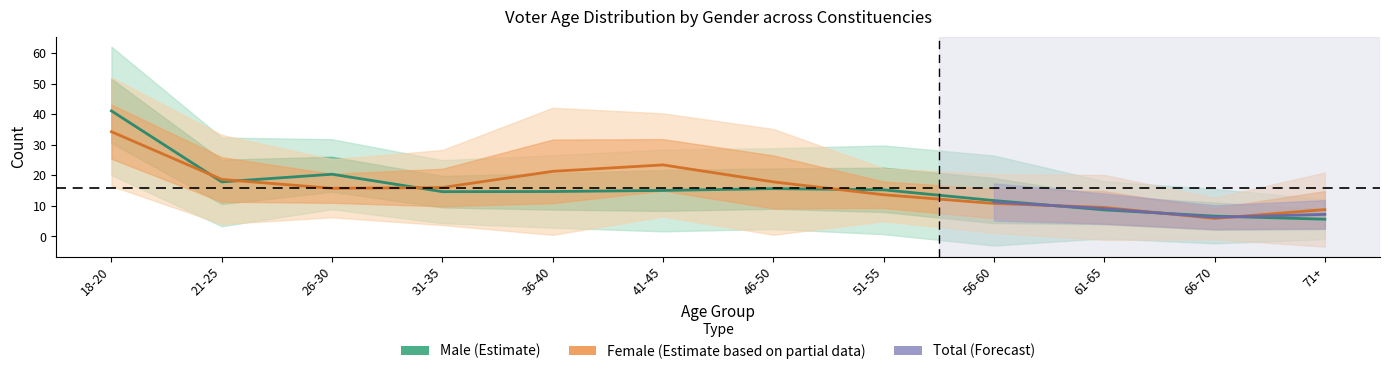

Where does the 31-35 series first go above 14?

26-30